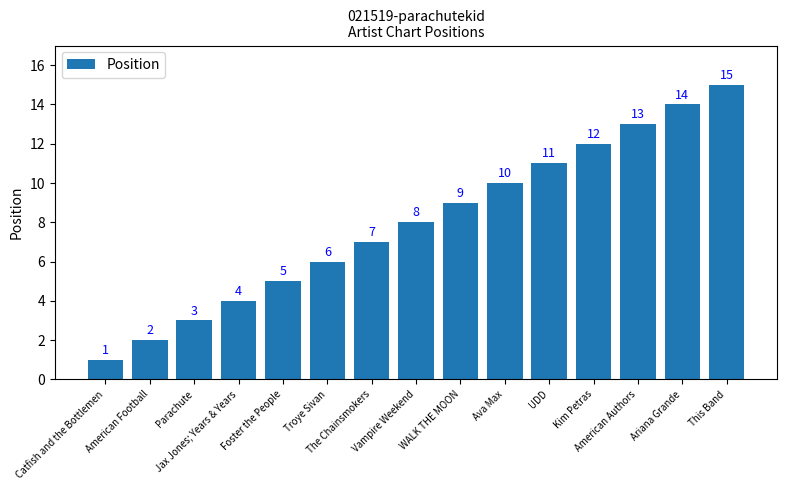

Where is the data nearest to the value 8?

Vampire Weekend